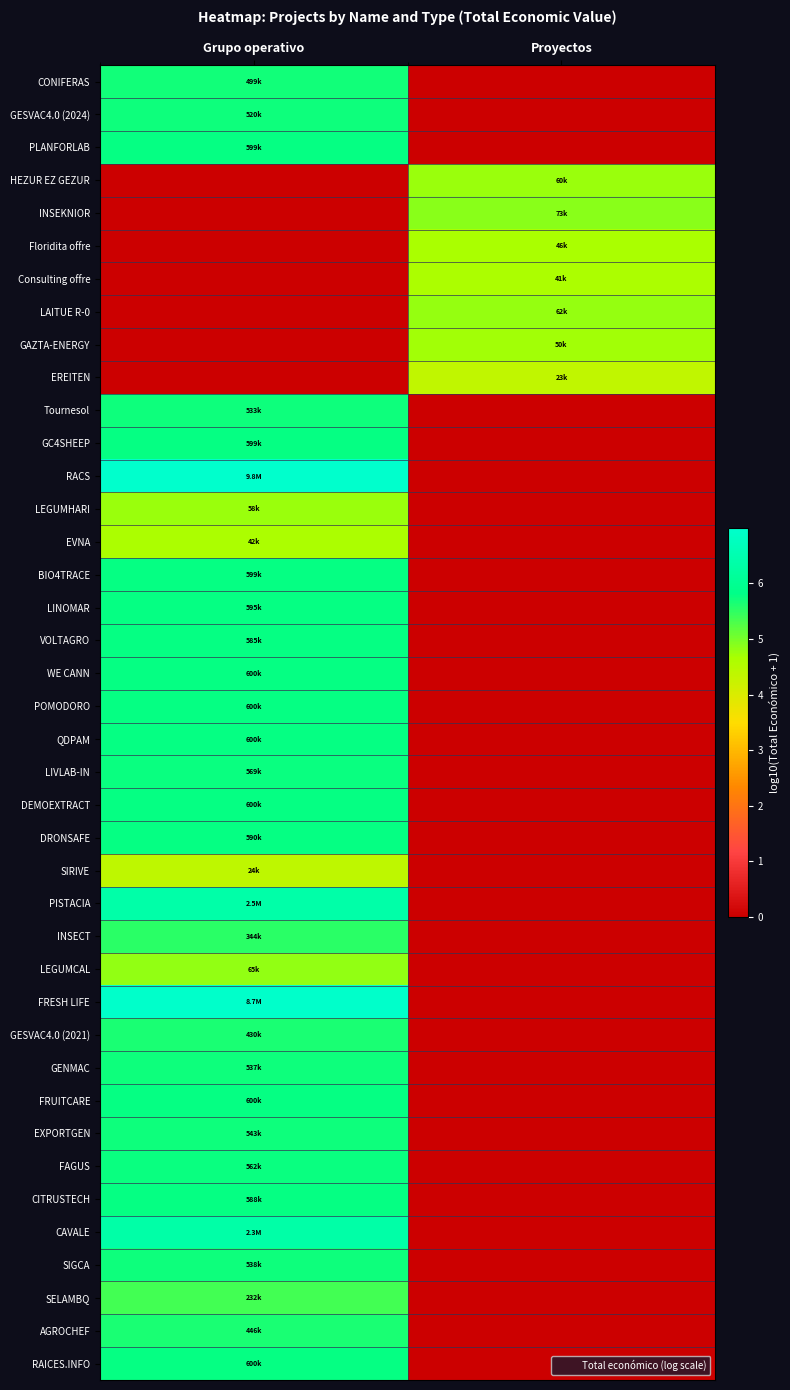

Rank the series by their maximum value, from lowest to highest.

EREITEN, SIRIVE, Consulting offre, EVNA, Floridita offre, GAZTA-ENERGY, LEGUMHARI, HEZUR EZ GEZUR, LAITUE R-0, LEGUMCAL, INSEKNIOR, SELAMBQ, INSECT, GESVAC4.0 (2021), AGROCHEF, CONIFERAS, GESVAC4.0 (2024), Tournesol, GENMAC, SIGCA, EXPORTGEN, FAGUS, LIVLAB-IN, VOLTAGRO, CITRUSTECH, DRONSAFE, LINOMAR, GC4SHEEP, PLANFORLAB, BIO4TRACE, POMODORO, WE CANN, RAICES.INFO, FRUITCARE, QDPAM, DEMOEXTRACT, CAVALE, PISTACIA, FRESH LIFE, RACS